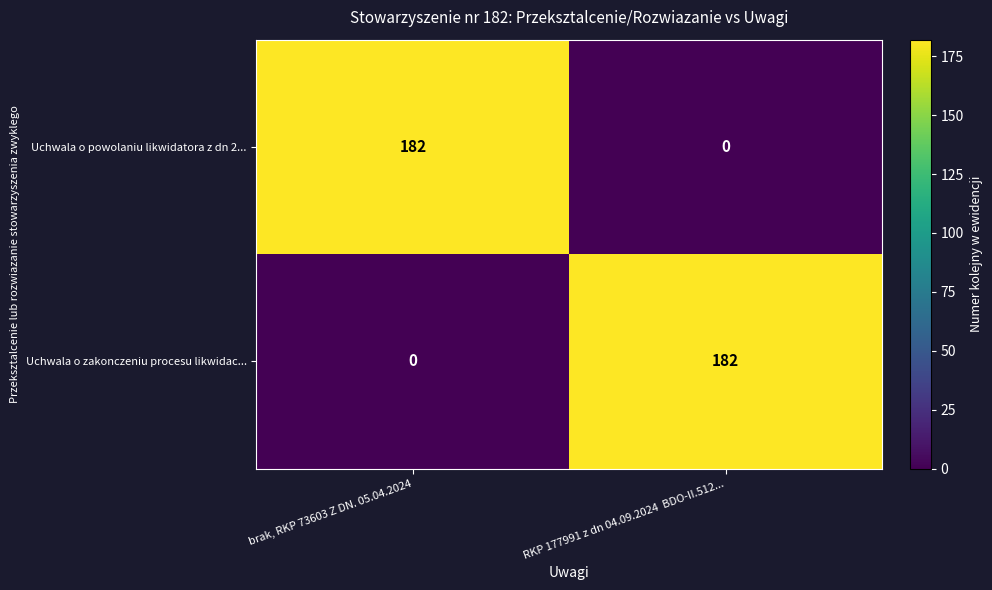

How many data points in Uchwala o powolaniu likwidatora z dn 2... are less than 182?

1